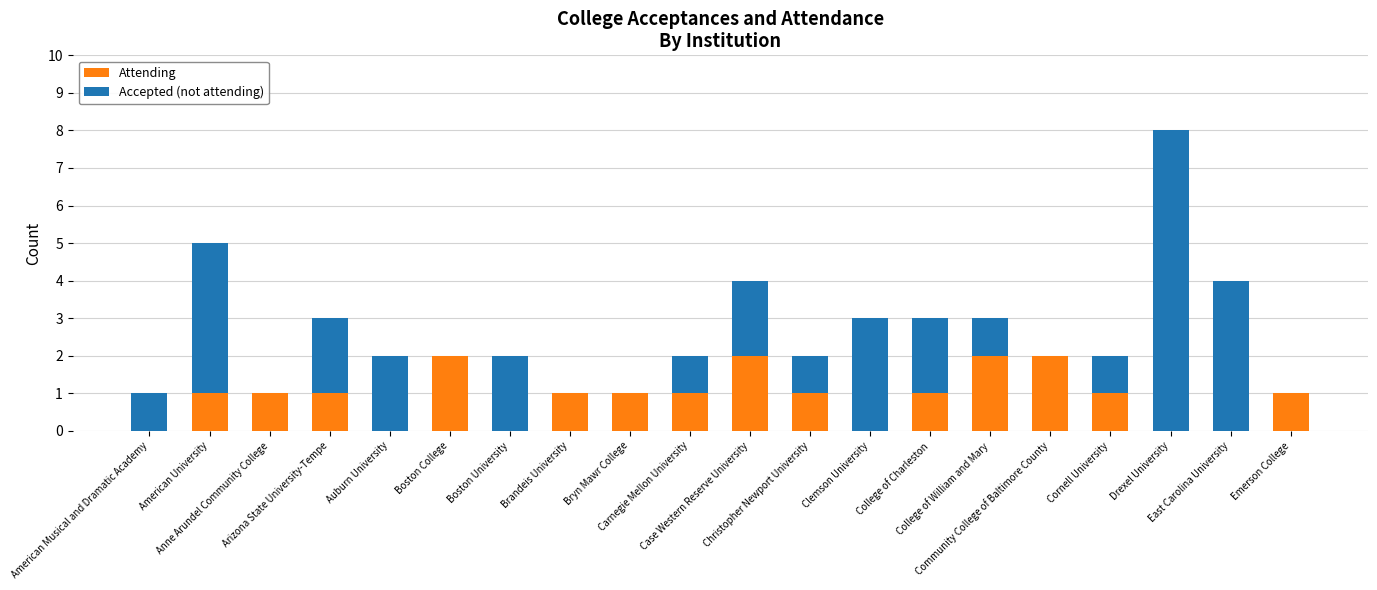

What are all the series names shown in the legend?

Attending, Accepted (not attending)